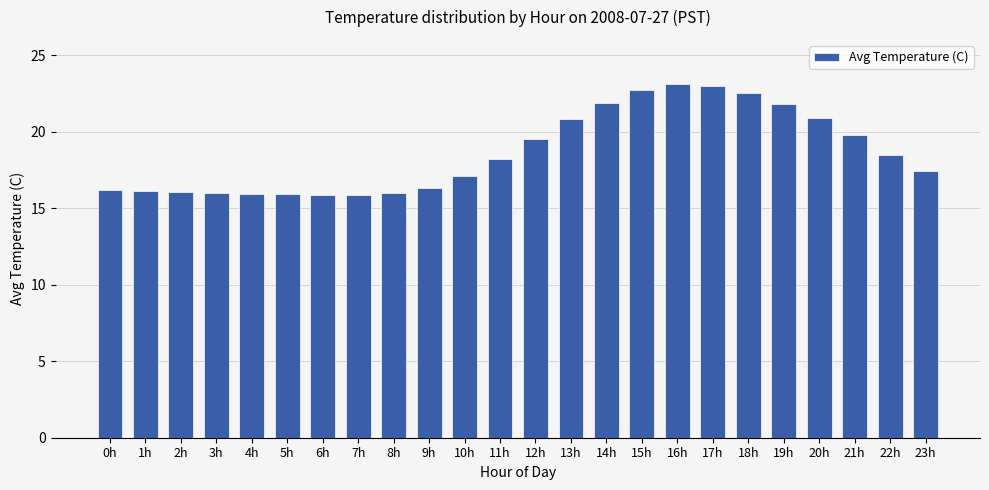

What is the sum of the values at 12h and 17h?

42.5